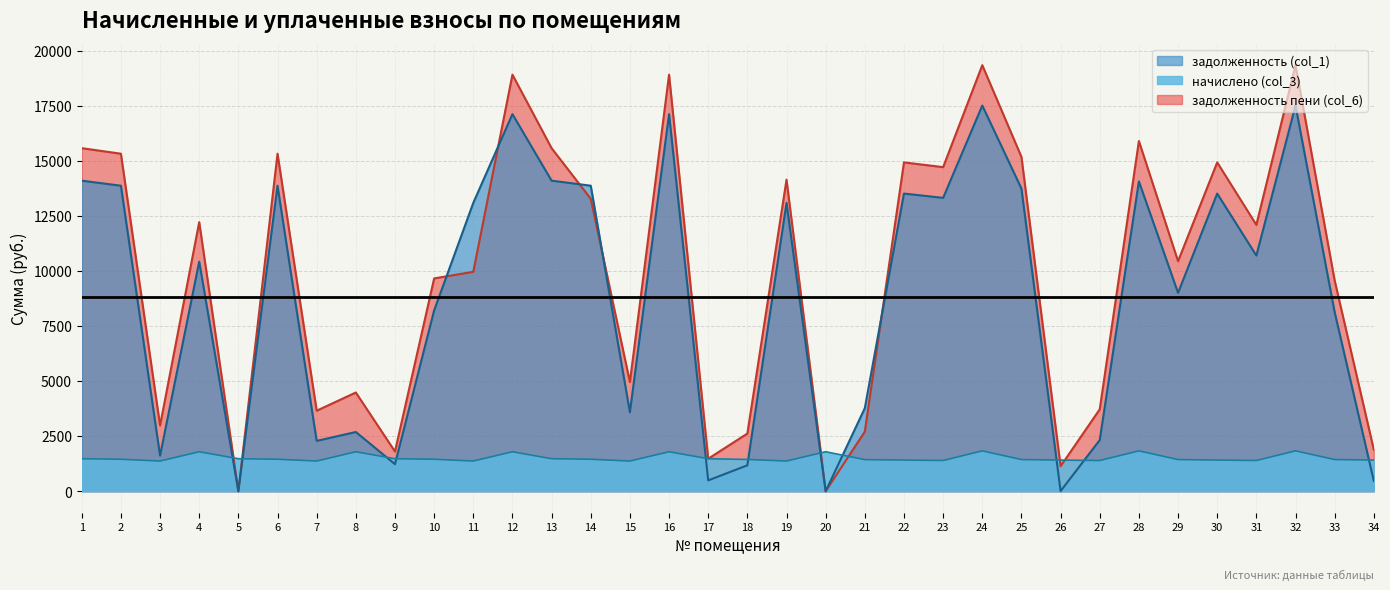

Read the задолженность пени (col_6) value at 13.

15574.6